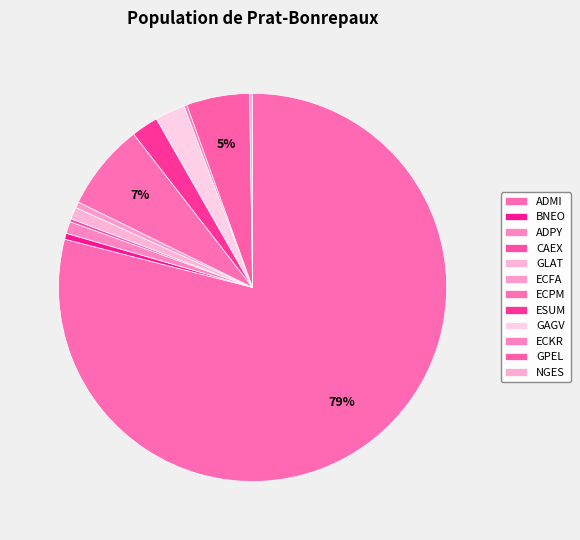

To the nearest percent, what is the difference between the largest and smallest slice percentages?

79%